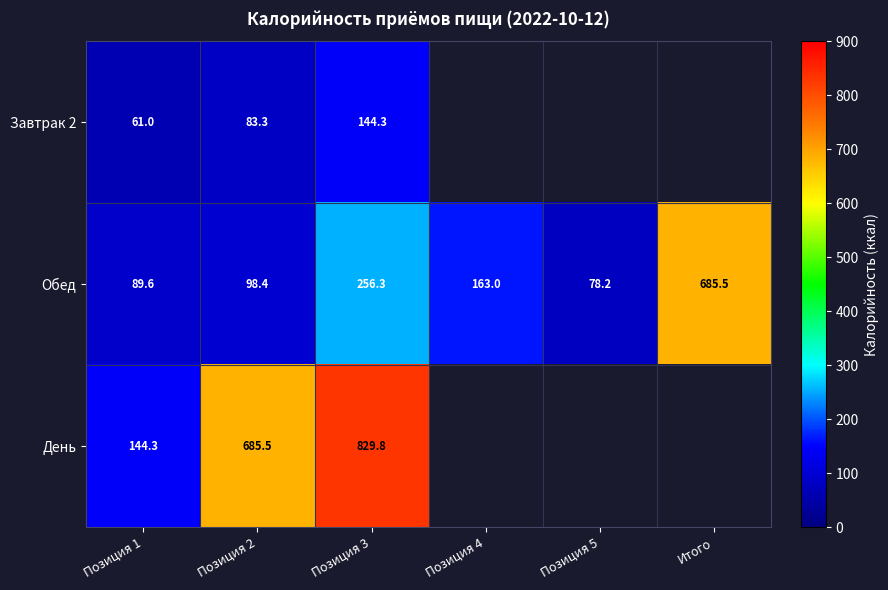

Between Позиция 4 and Позиция 3, which is larger?

Позиция 3